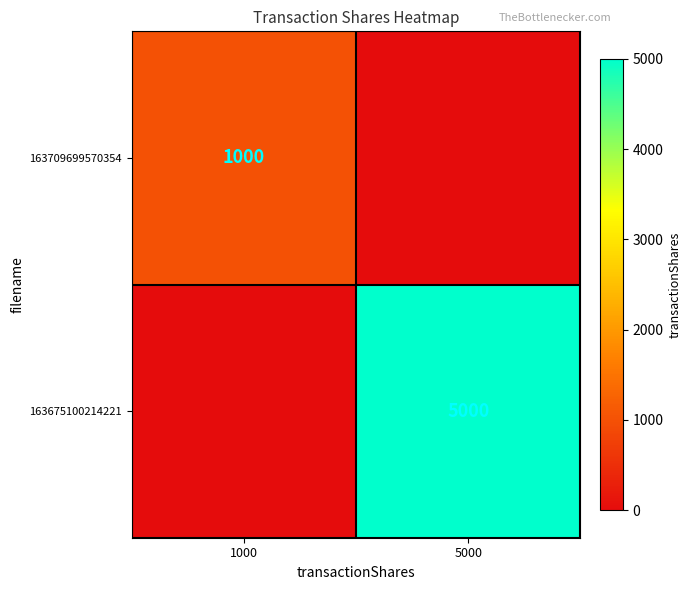

The 163675100214221 series shows 5000 at 5000. True or false?

True